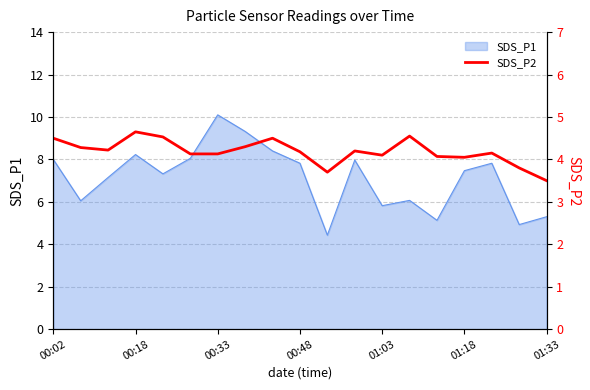

At which label does SDS_P1 first exceed 7?

00:02